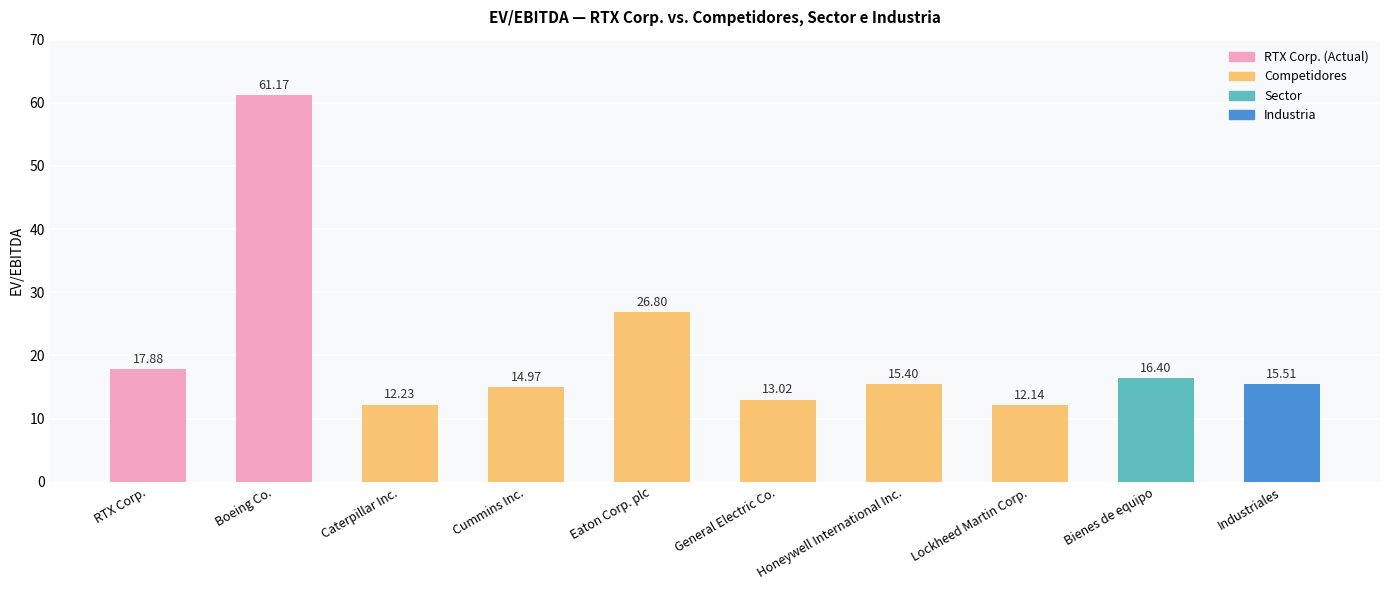

What position from the left is Honeywell International Inc.?

7